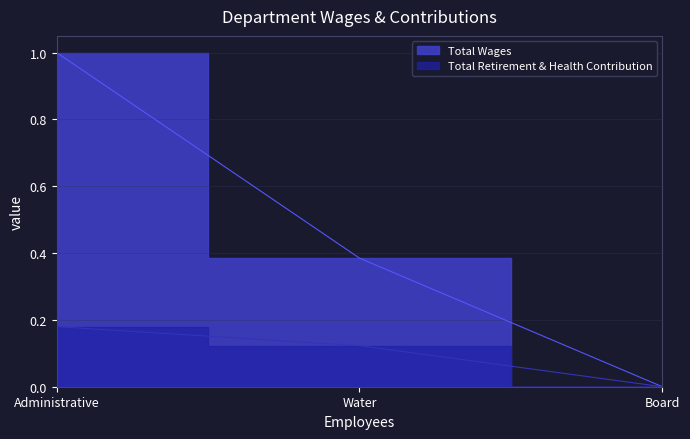

Which category has the lowest value in the Total Retirement & Health Contribution series?

Board